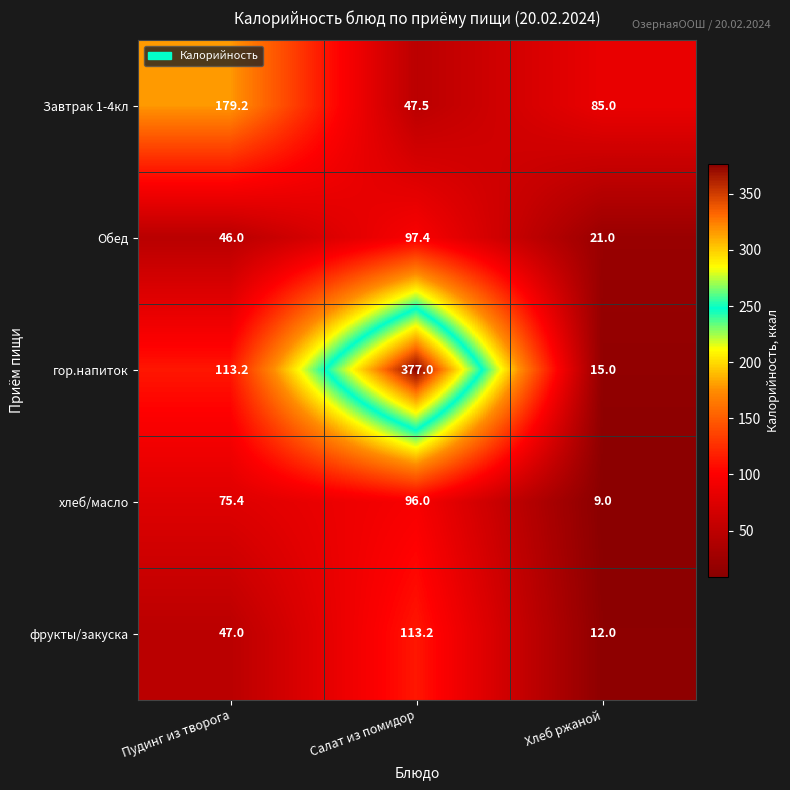

What is the total value across all series at Пудинг из творога?

460.8